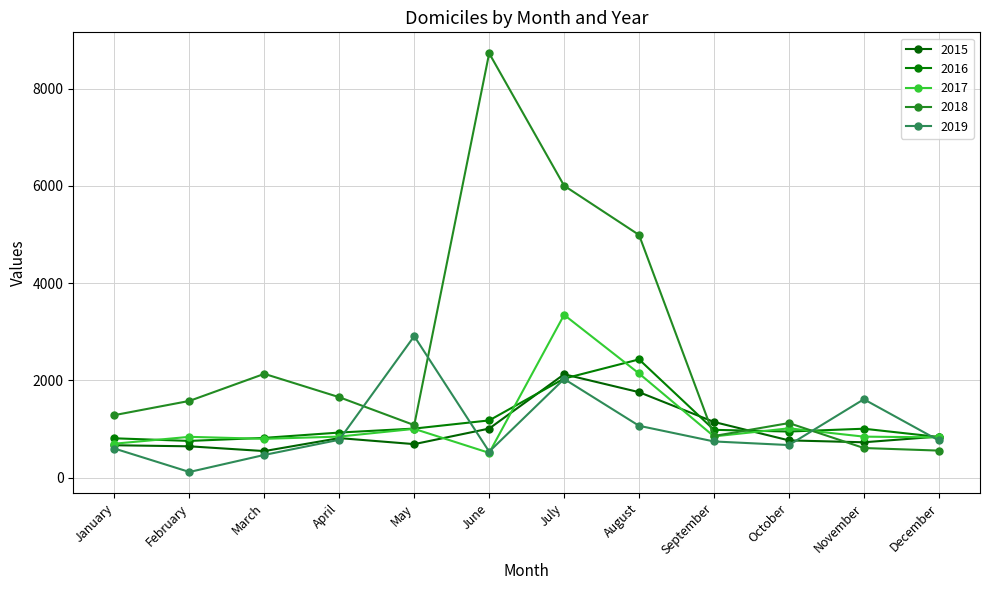

What is the greatest value displayed?

8730